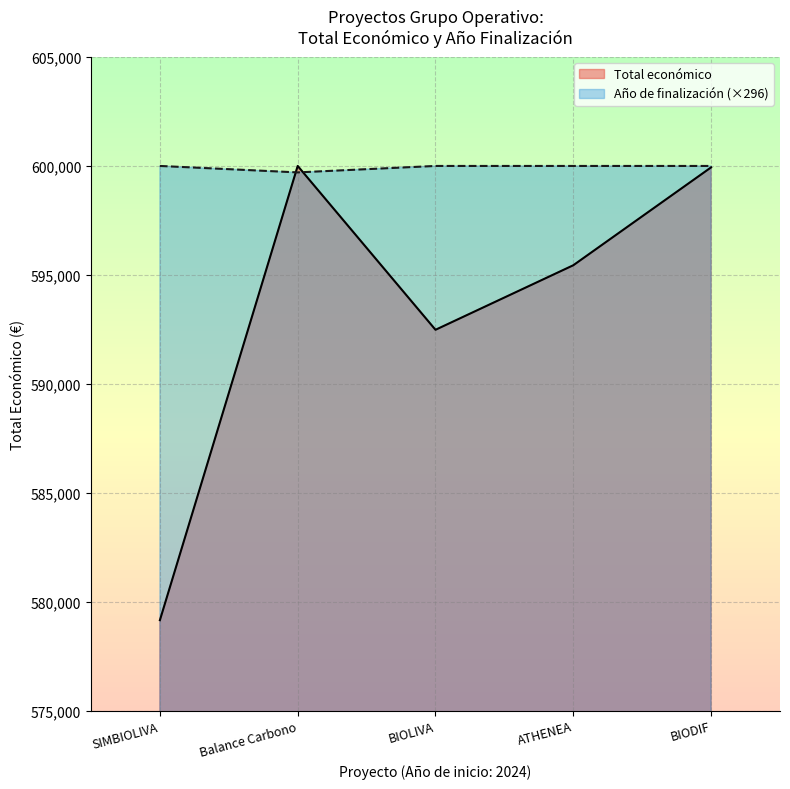

Which series has the largest total across all categories?

Año de finalización (×296)